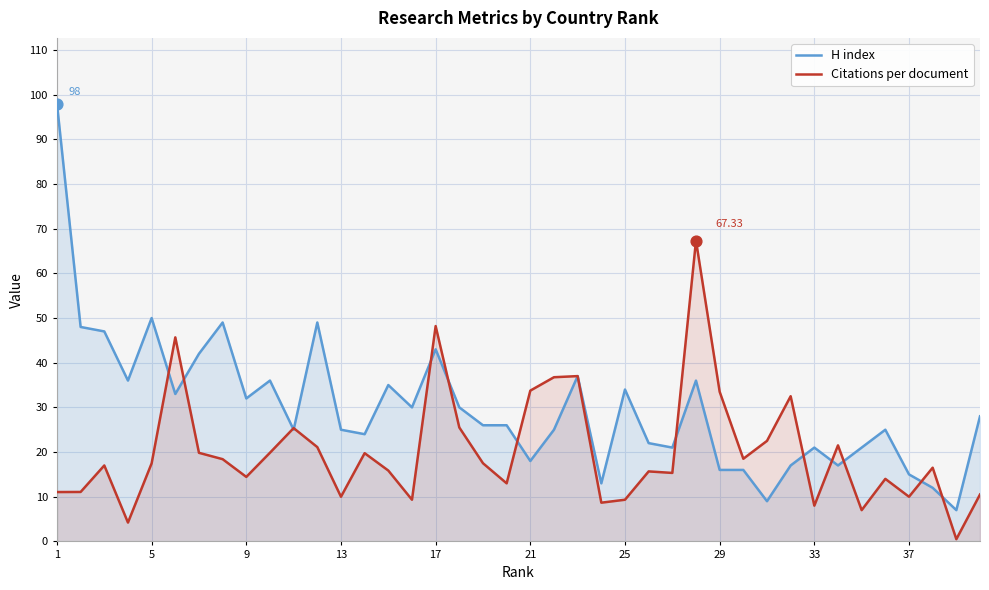

Which series reaches the maximum Y coordinate?

H index